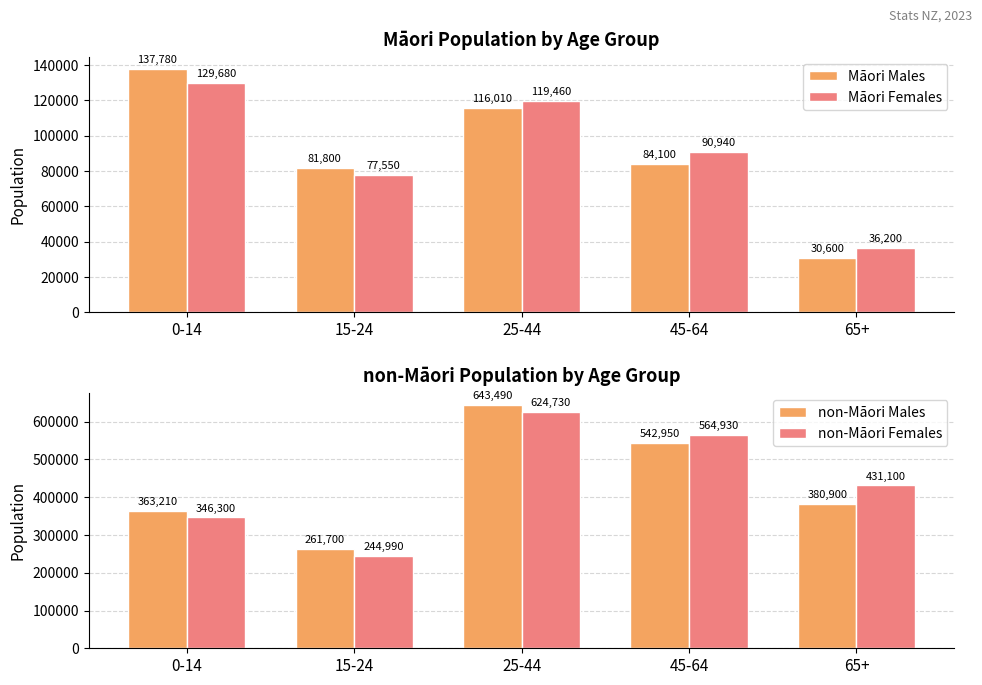

Reading left to right, extract all data points from this chart.

Māori Males: 0-14=137780	15-24=81800	25-44=116010	45-64=84100	65+=30600
Māori Females: 0-14=129680	15-24=77550	25-44=119460	45-64=90940	65+=36200
non-Māori Males: 0-14=363210	15-24=261700	25-44=643490	45-64=542950	65+=380900
non-Māori Females: 0-14=346300	15-24=244990	25-44=624730	45-64=564930	65+=431100